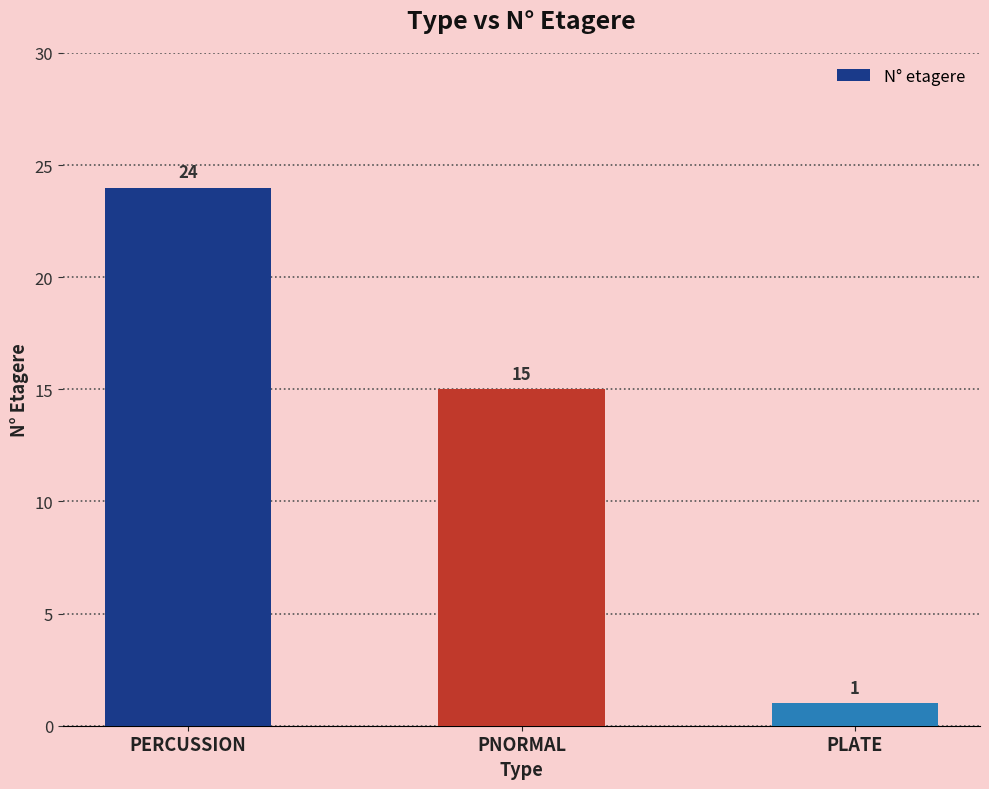

Reading left to right, extract all data points from this chart.

PERCUSSION=24	PNORMAL=15	PLATE=1